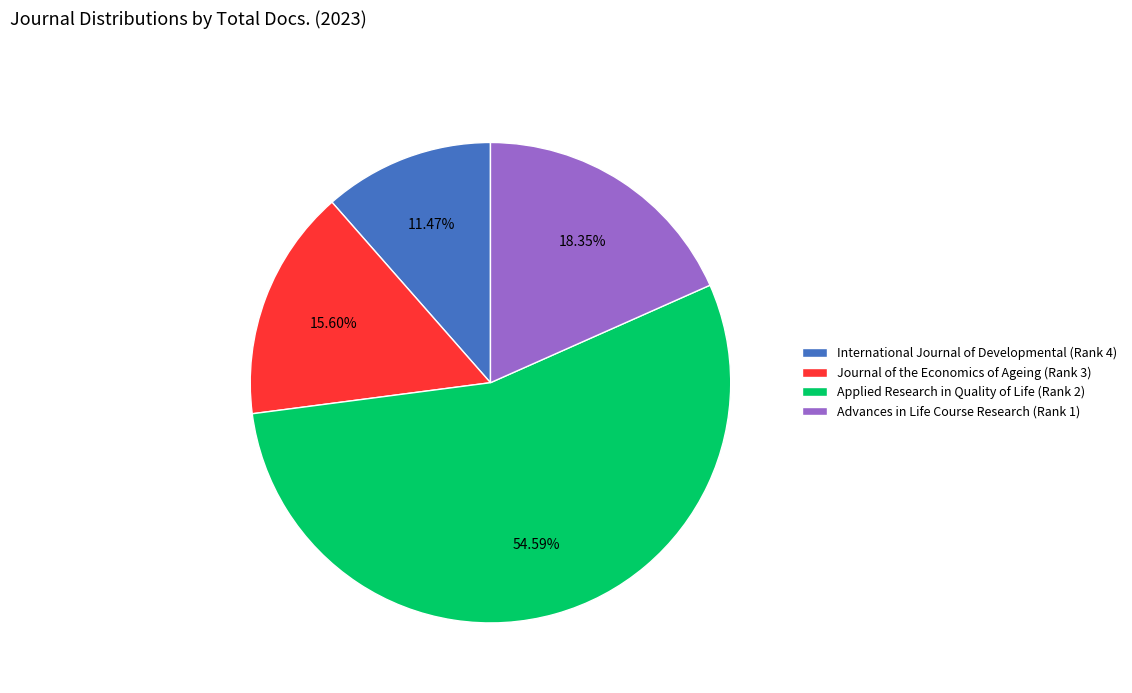

To the nearest percent, what is the difference between the largest and smallest slice percentages?

43%